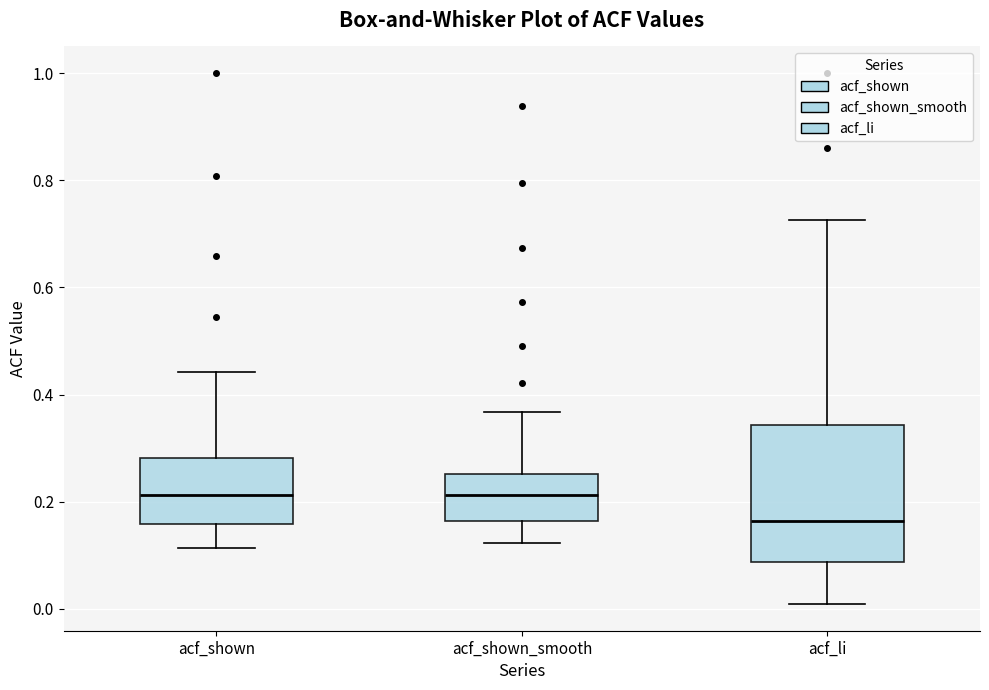

Comparing the boxes themselves (not the whiskers), which one is the tallest?

acf_li